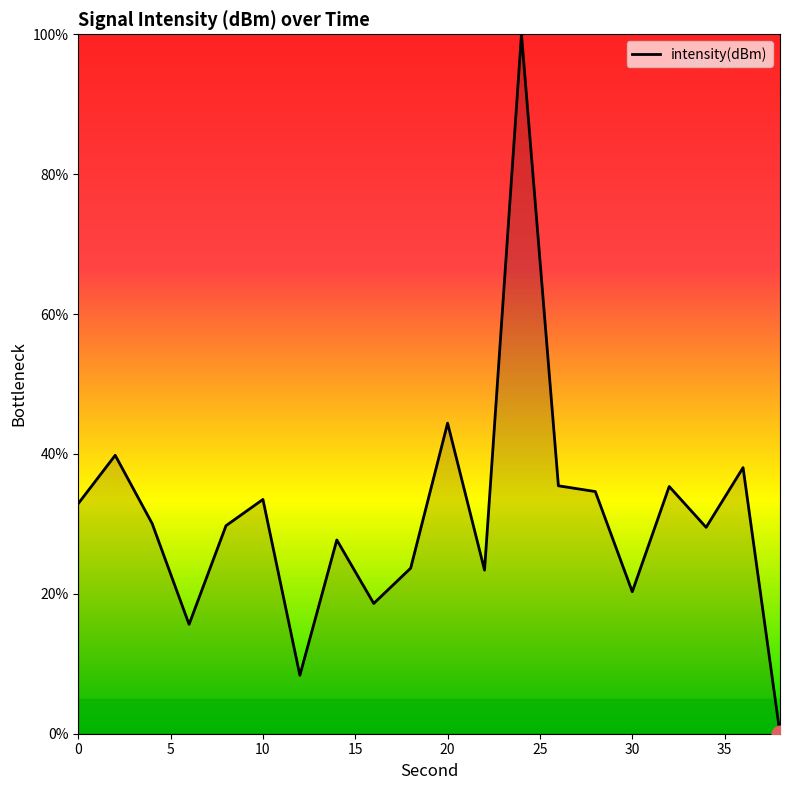

What is the difference between the maximum and minimum values?

100.0